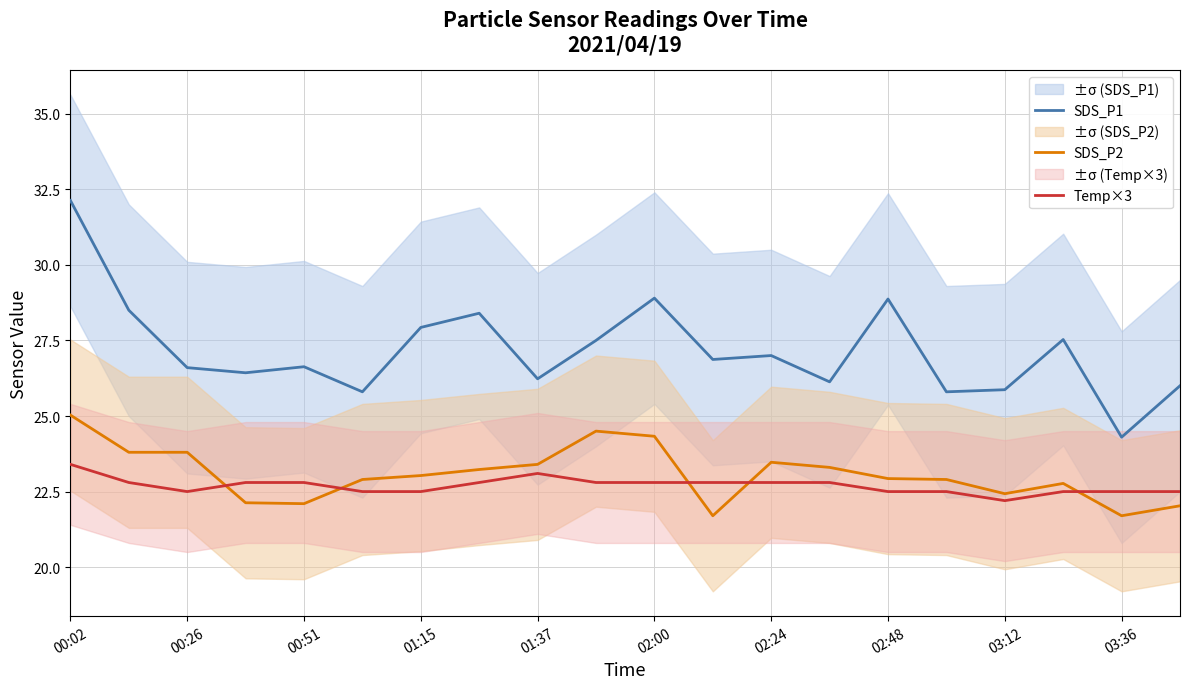

At which category is the sum across all series the highest?

00:02